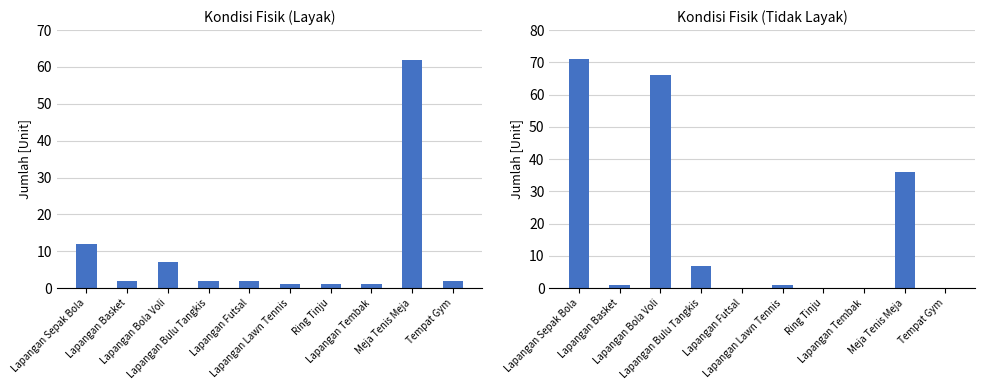

Which has a higher value, Lapangan Sepak Bola or Meja Tenis Meja?

Meja Tenis Meja